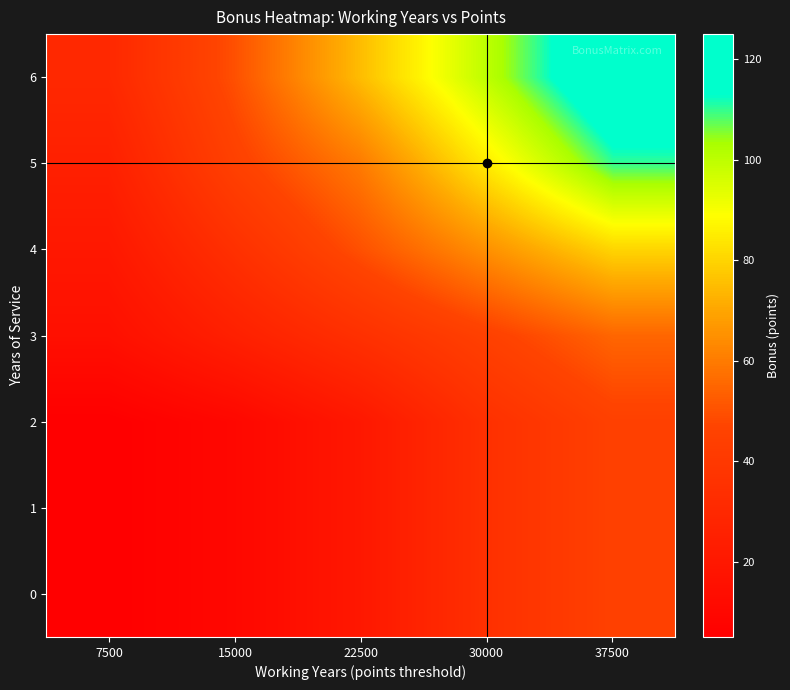

Rank the series at 15000 from lowest to highest value.

0, 1, 2, 3, 4, 5, 6